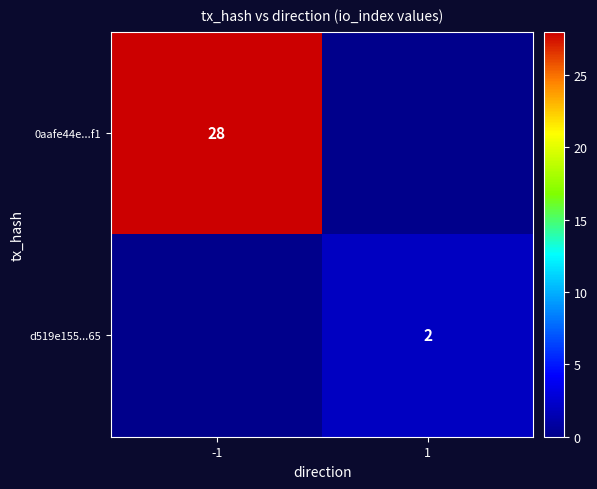

Which category has the highest value across all series?

-1